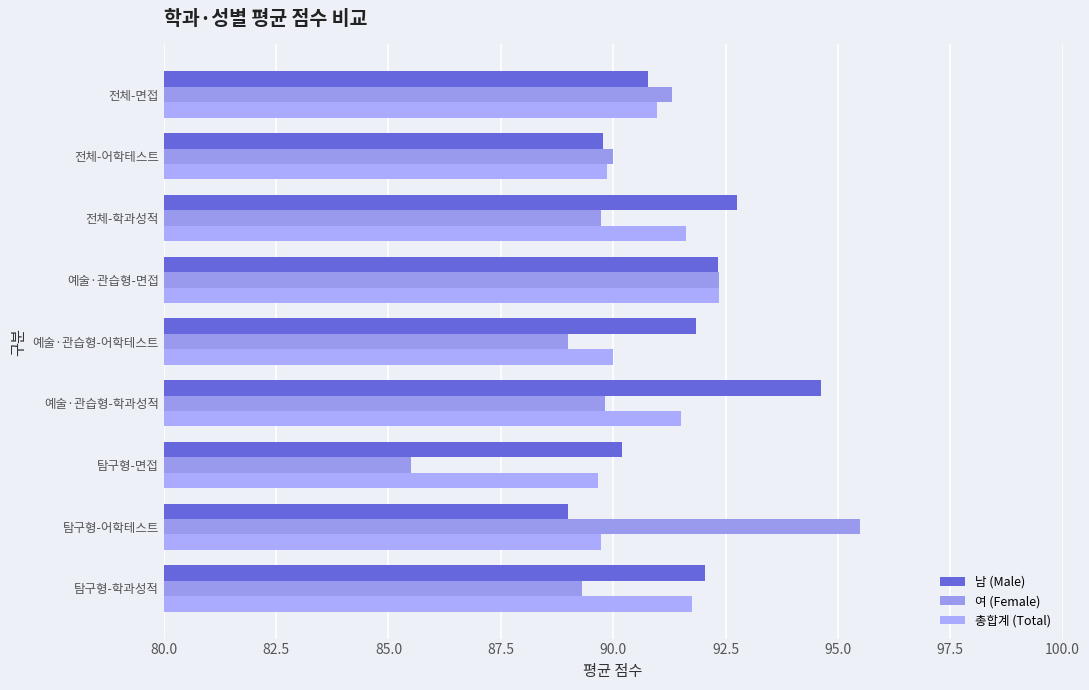

How many data points in 남 (Male) are above 91?

5